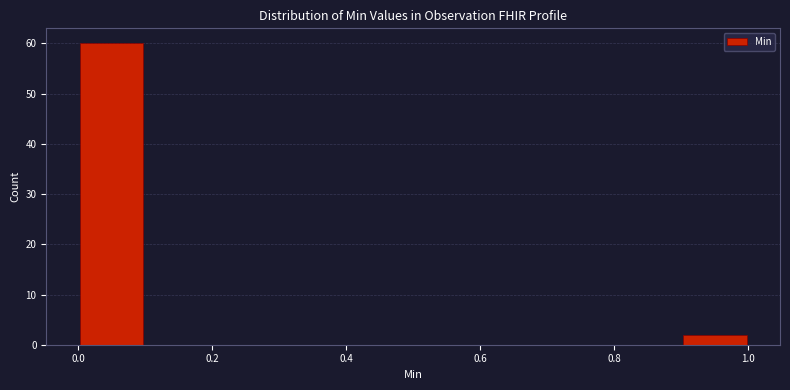

Reading left to right, list every bar in this chart as the range it spans on the x-axis followed by its height. The values are not printed on the chart, so give them approximately, as read against the axis.

0.0 to 0.1: 60
0.1 to 0.2: 0
0.2 to 0.3: 0
0.3 to 0.4: 0
0.4 to 0.5: 0
0.5 to 0.6: 0
0.6 to 0.7: 0
0.7 to 0.8: 0
0.8 to 0.9: 0
0.9 to 1.0: 2